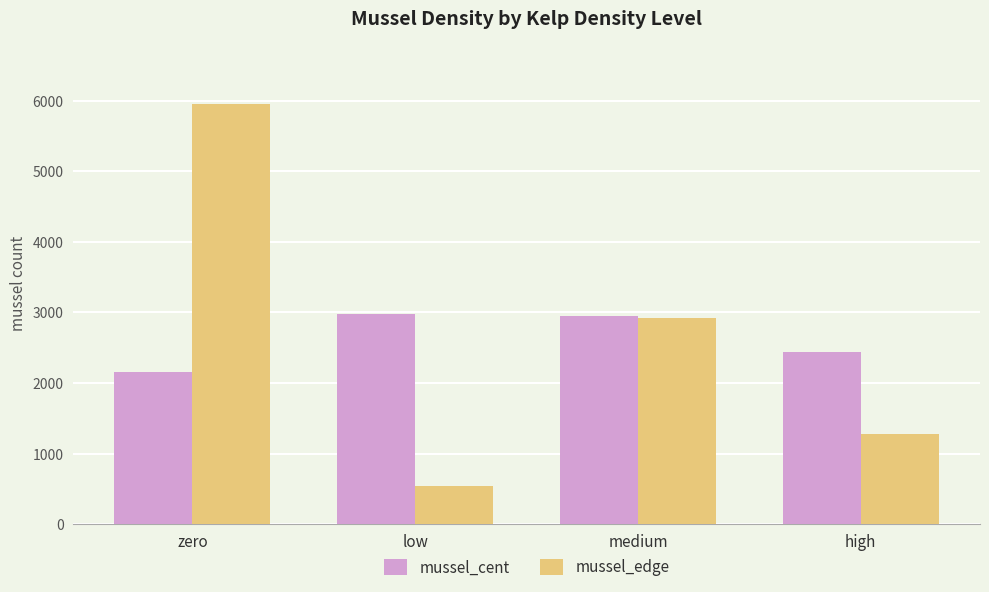

Reading left to right, list all the values displayed in this chart.

mussel_cent: zero=2159	low=2984	medium=2952	high=2432
mussel_edge: zero=5952	low=534	medium=2918	high=1276